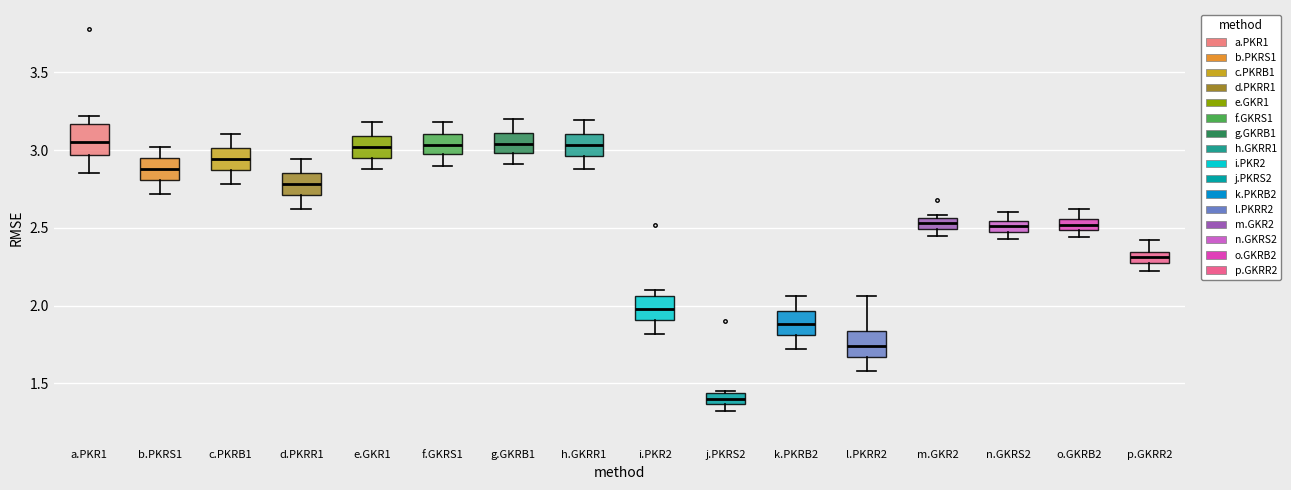

Where does the median line of the box for a.PKR1 sit on the y-axis? The values are not printed on the chart, so give them approximately, as read against the axis.

3.05